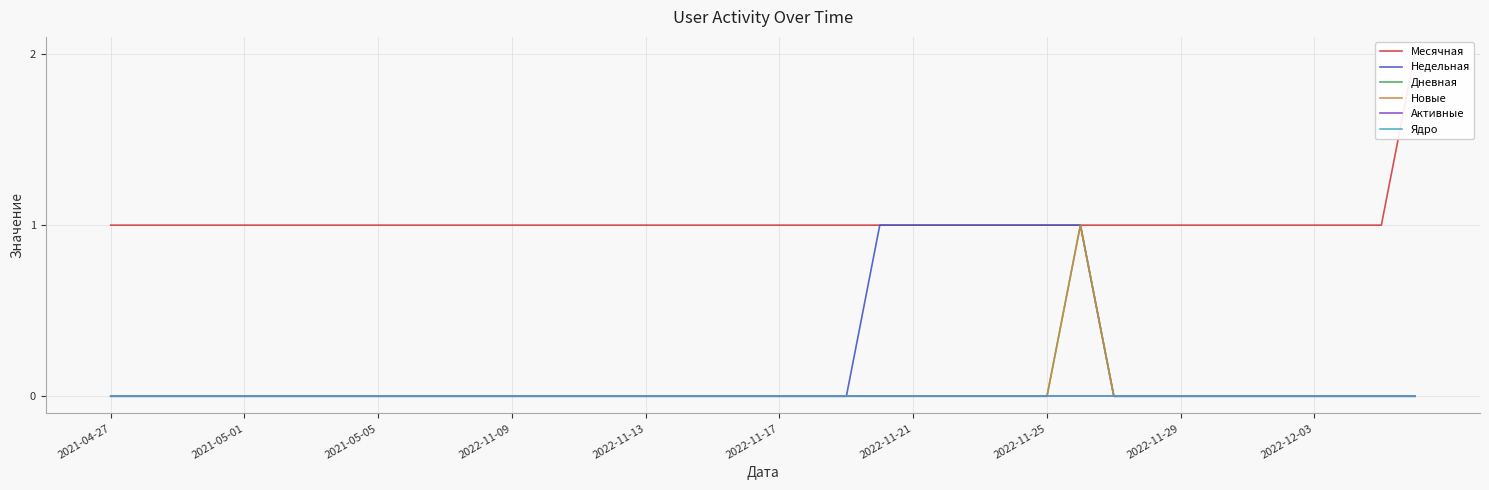

The value of Недельная at 11 is 0. True or false?

True